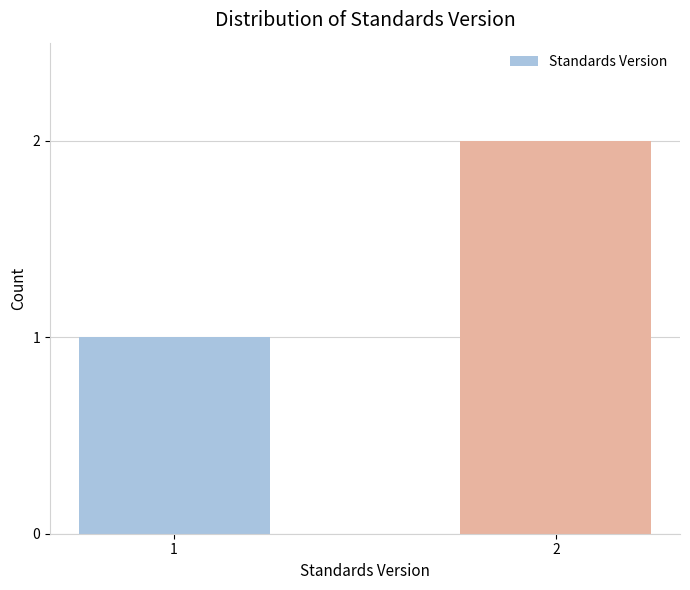

The chart shows a value of 0 at 1. True or false?

False